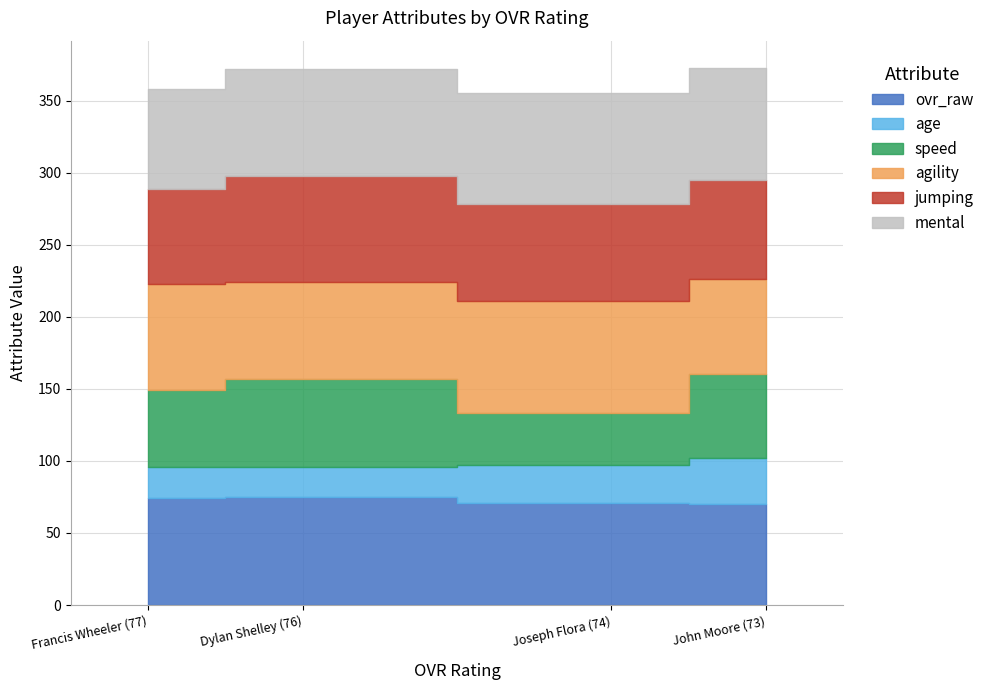

Which series has the widest spread of values?

speed